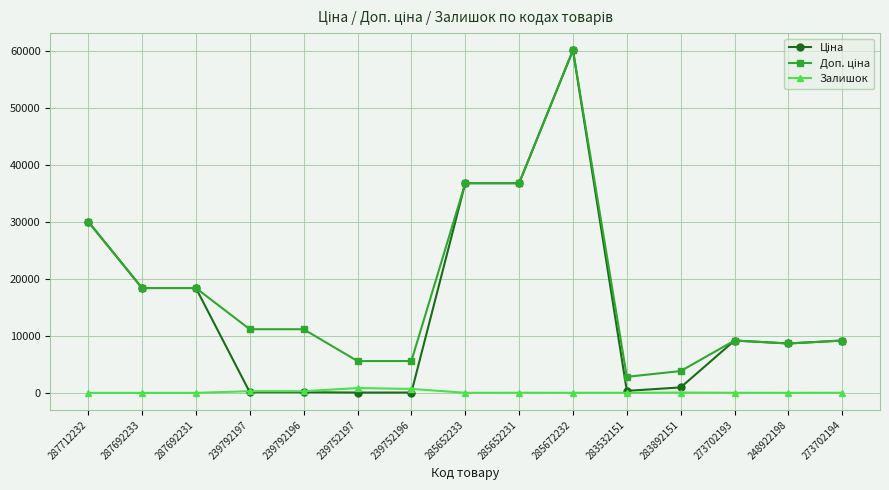

At which category is the sum across all series the highest?

285672232